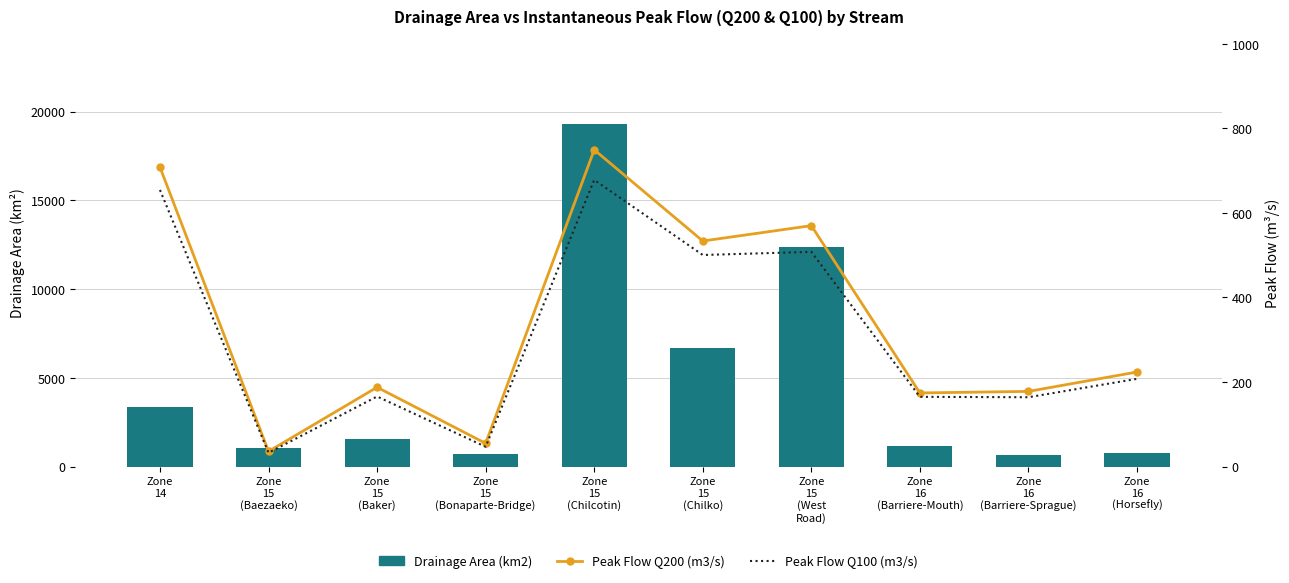

At which label does Peak Flow Q200 (m3/s) first exceed 223?

Zone
14